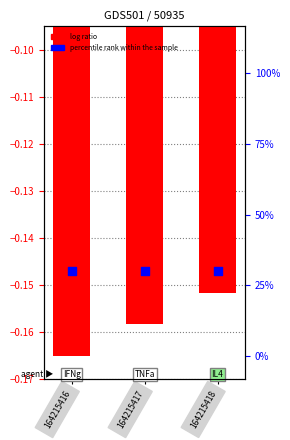

Is the value of percentile rank within the sample at 164215417 greater than the value of log ratio at 164215418?

Yes